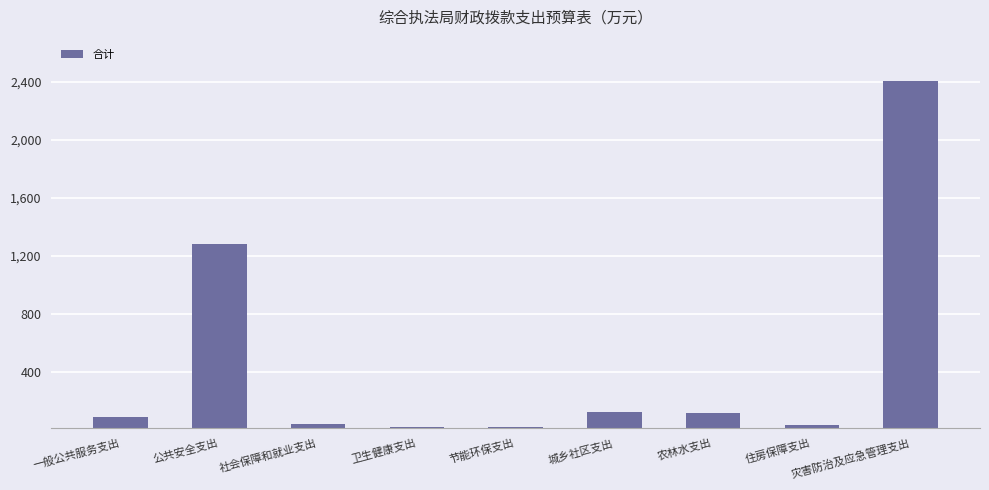

Approximately how many times larger is the value at 城乡社区支出 compared to 节能环保支出?

7.2